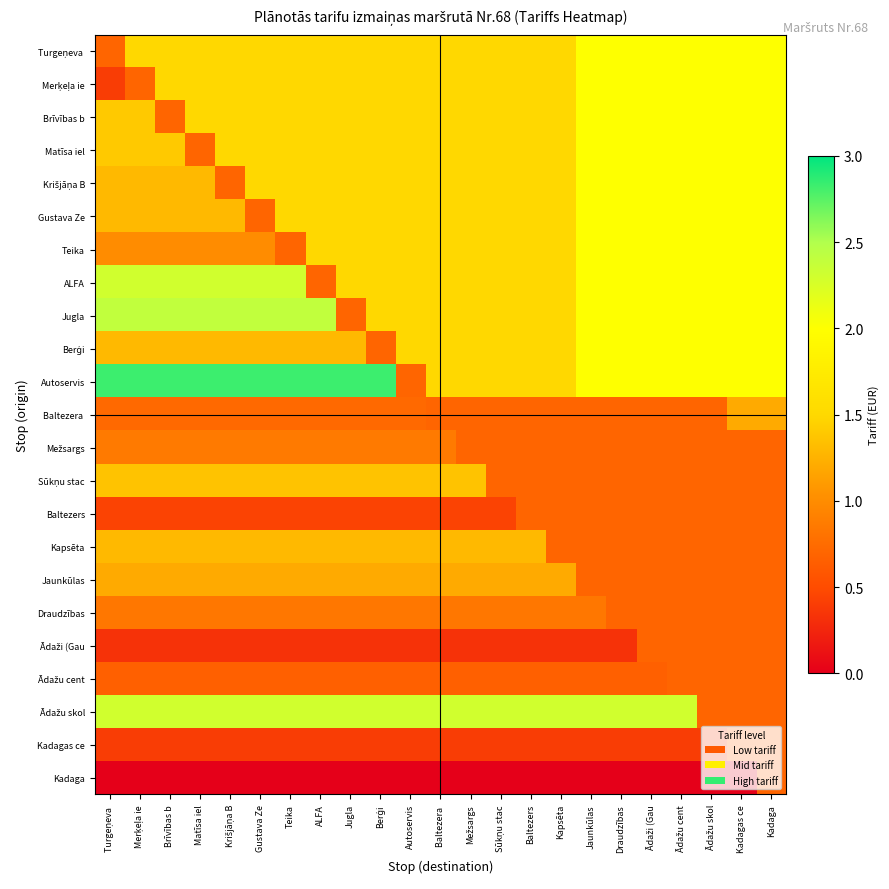

How many distinct data groups are displayed?

23